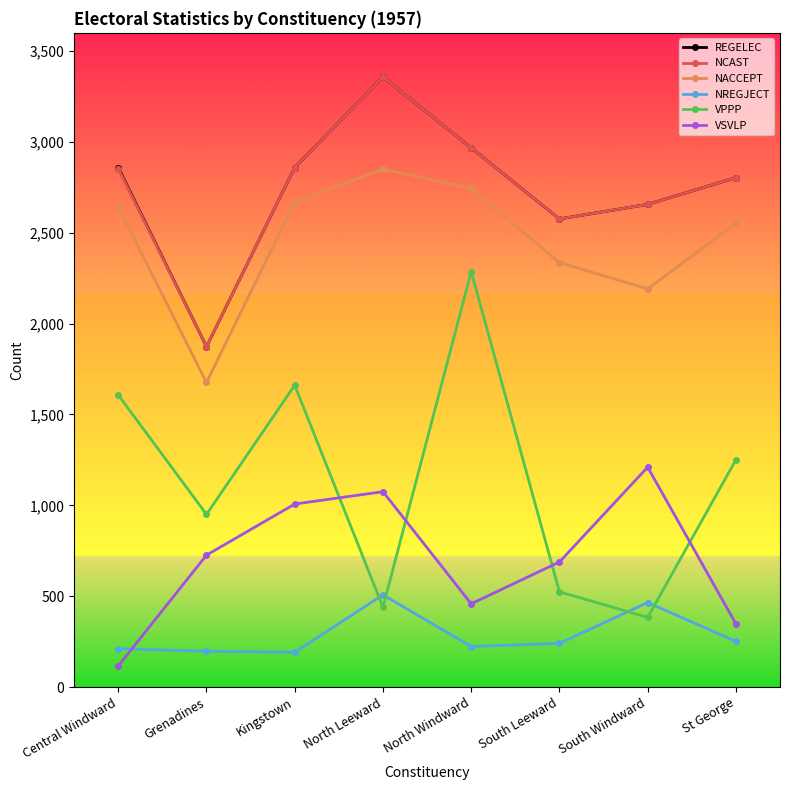

What position from the right is Kingstown?

6